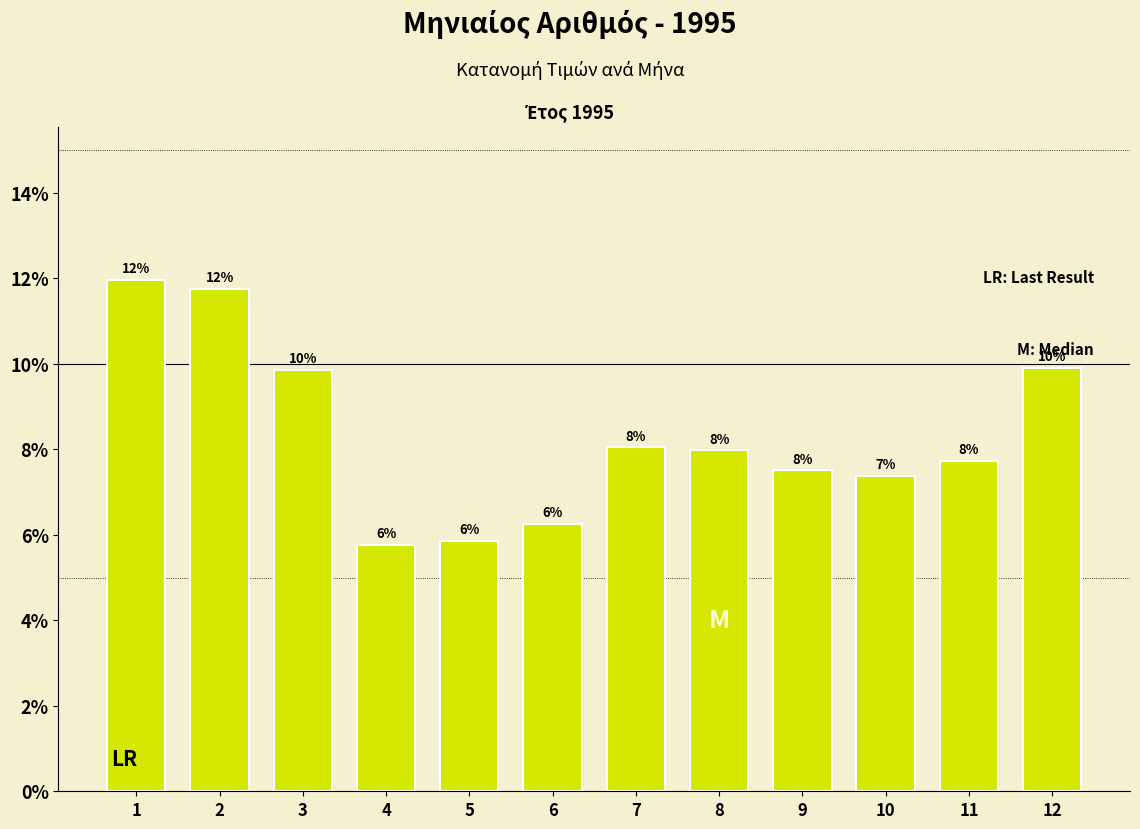

What is the ratio of the value at 8 to the value at 7?

1.0